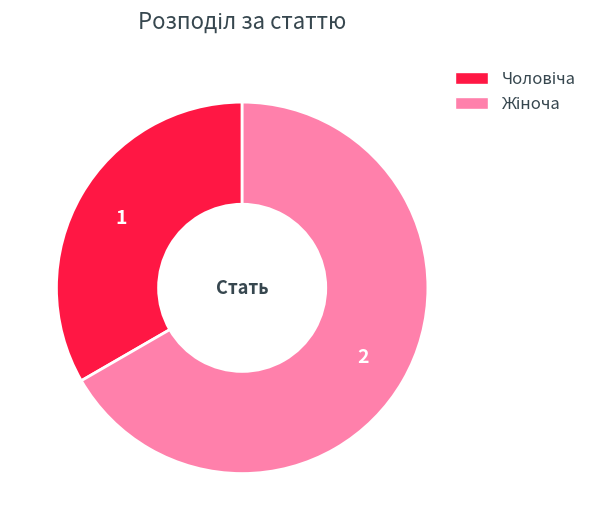

Is there a majority slice in this chart?

Yes